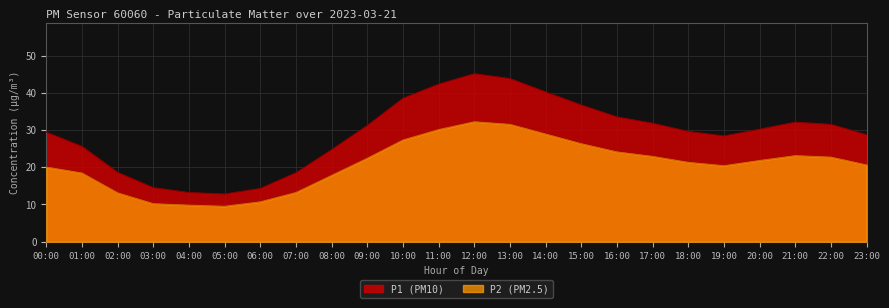

At 02:00, list the series in order from smallest to largest.

P2 (PM2.5), P1 (PM10)